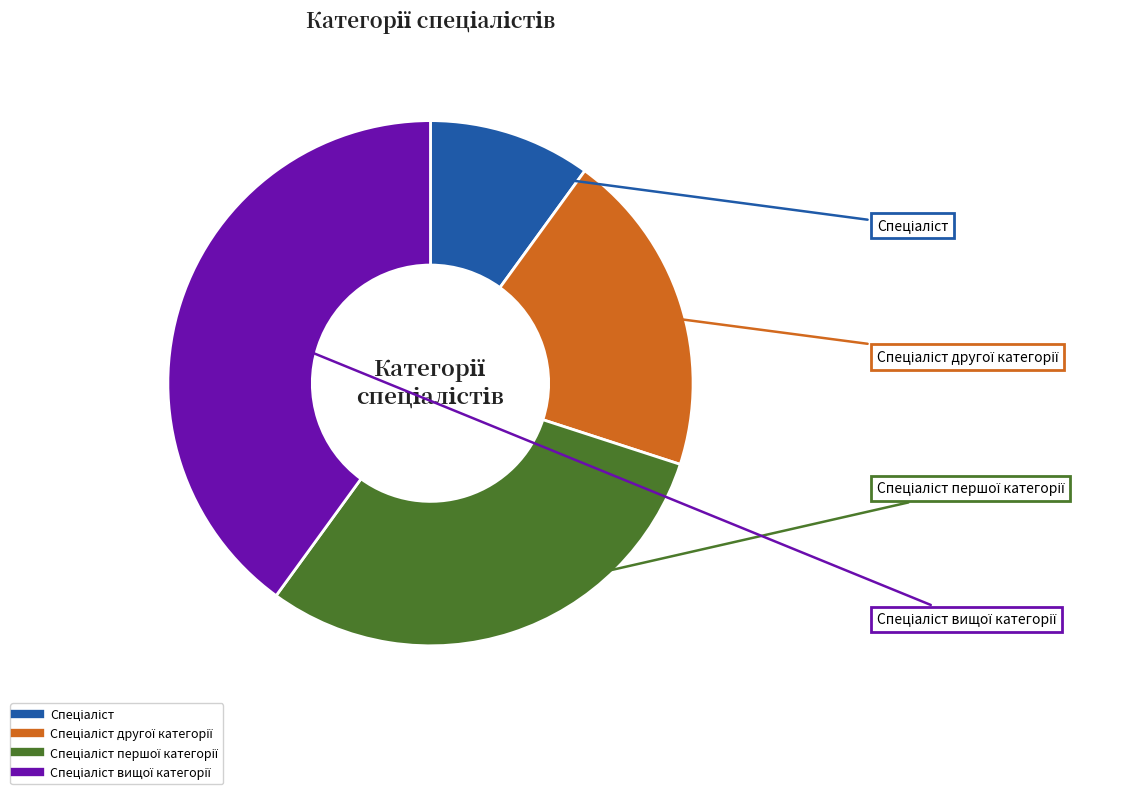

Does any single category account for the majority?

No